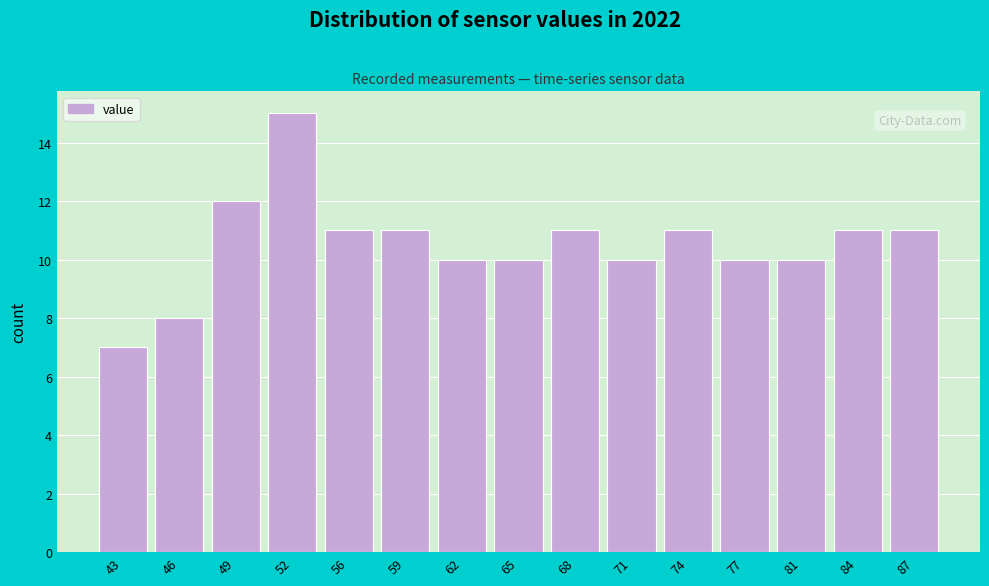

Reading left to right, list all the values displayed in this chart.

43=7	46=8	49=12	52=15	56=11	59=11	62=10	65=10	68=11	71=10	74=11	77=10	81=10	84=11	87=11